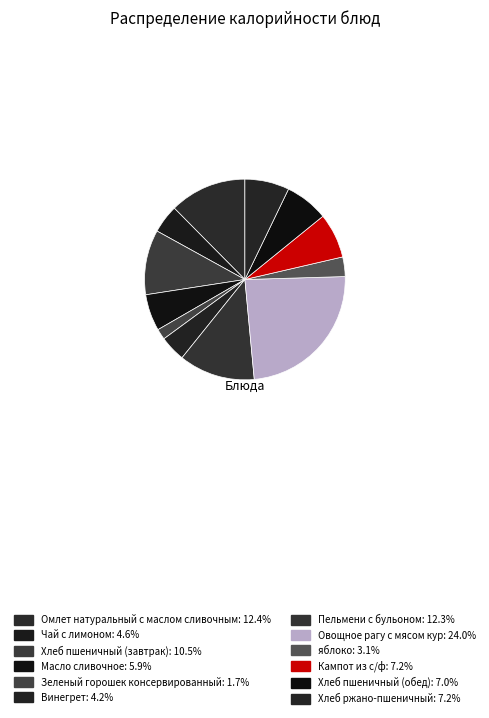

Which has a higher value, Хлеб пшеничный (обед) or Масло сливочное?

Хлеб пшеничный (обед)